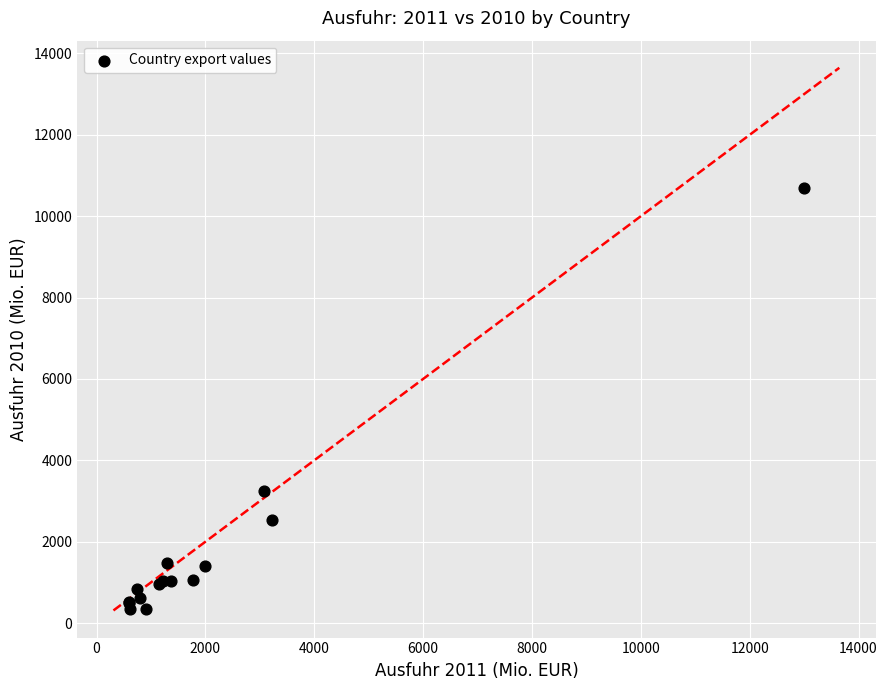

What Y value in the scatter plot is closest to 5520?

3248.7